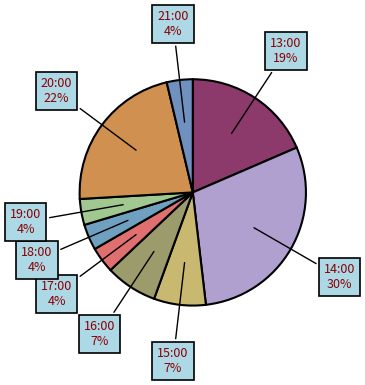

To the nearest percent, what is the combined percentage of 21:00 and 16:00?

11%